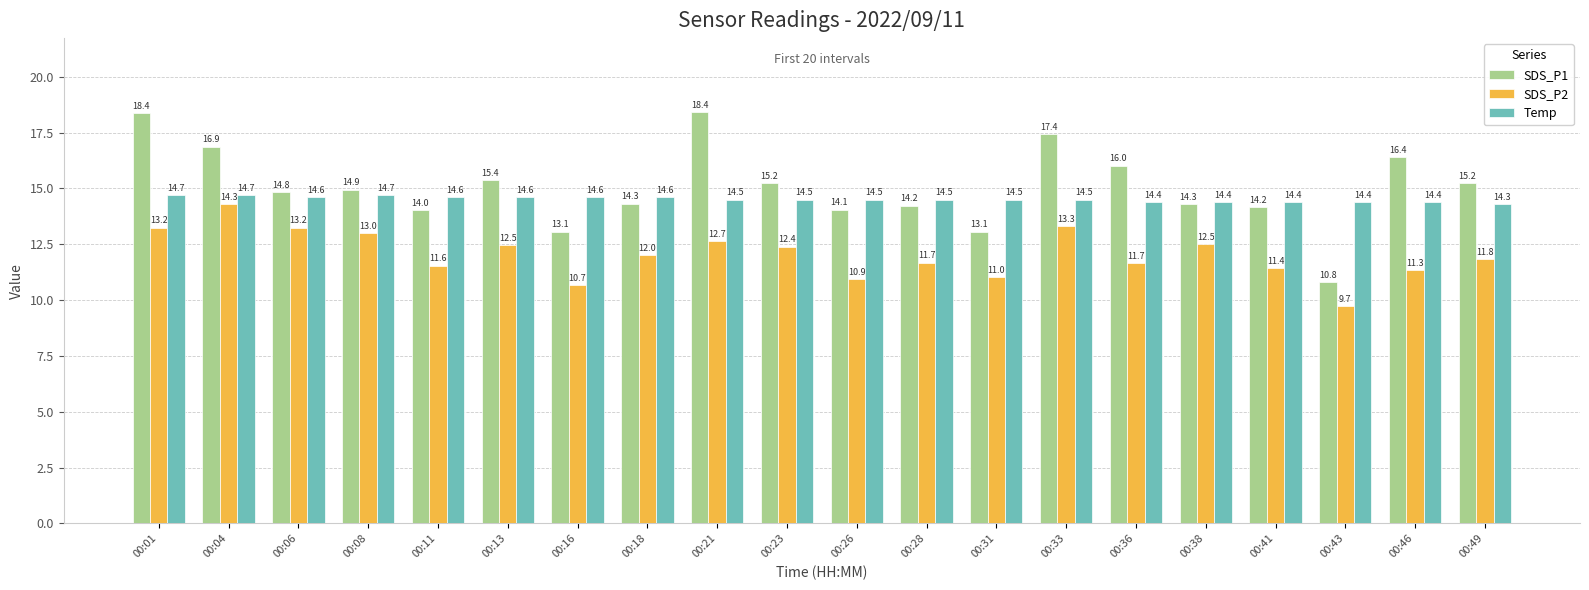

How many data points in SDS_P2 are less than 12?

10